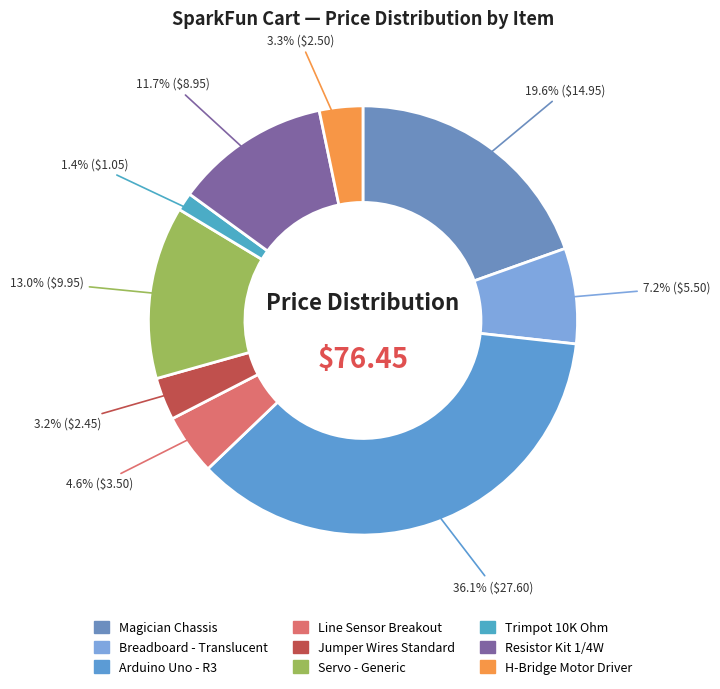

To the nearest percent, what is the combined percentage of H-Bridge Motor Driver and Servo - Generic?

16%